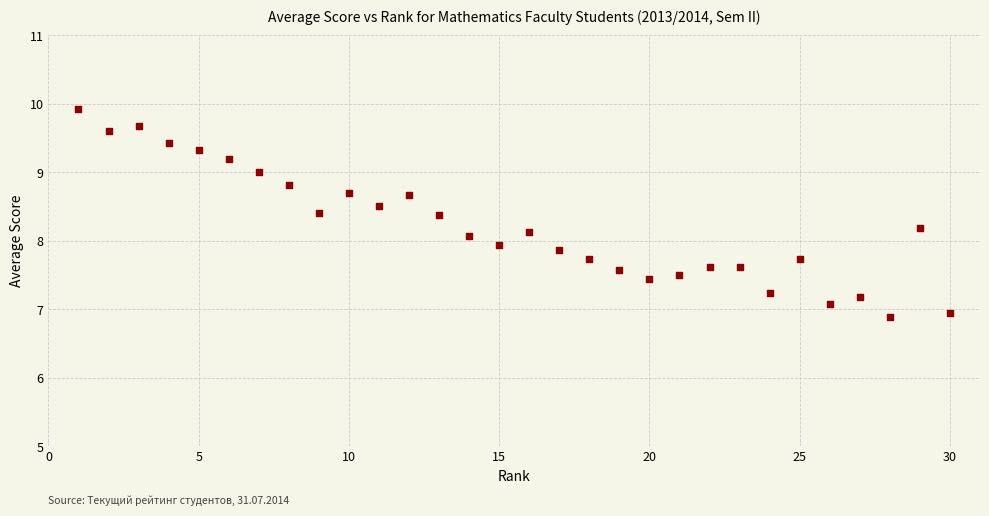

What is the range of Y values (max minus min)?

3.0